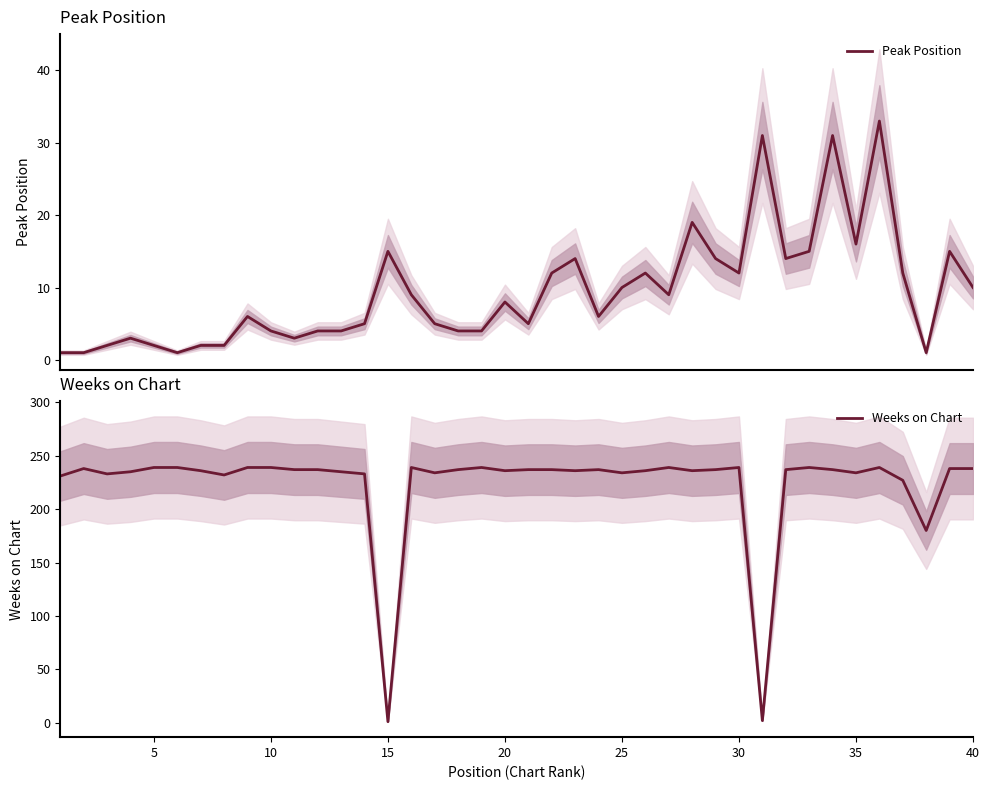

At how many categories does at least one series exceed 115?

38